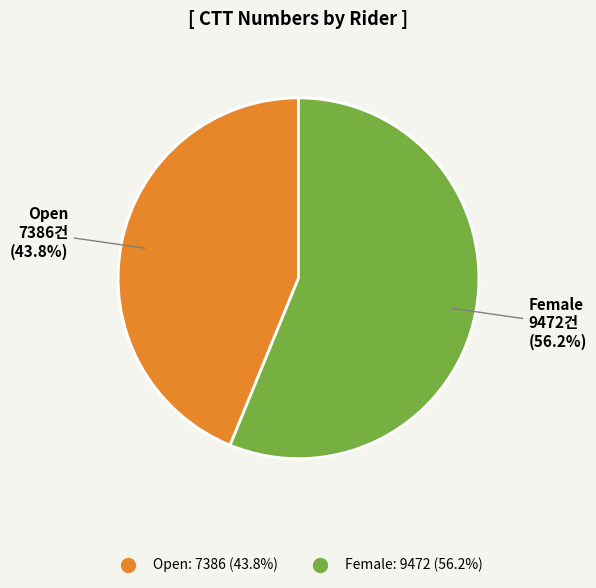

To the nearest percent, what is the average slice percentage?

50%